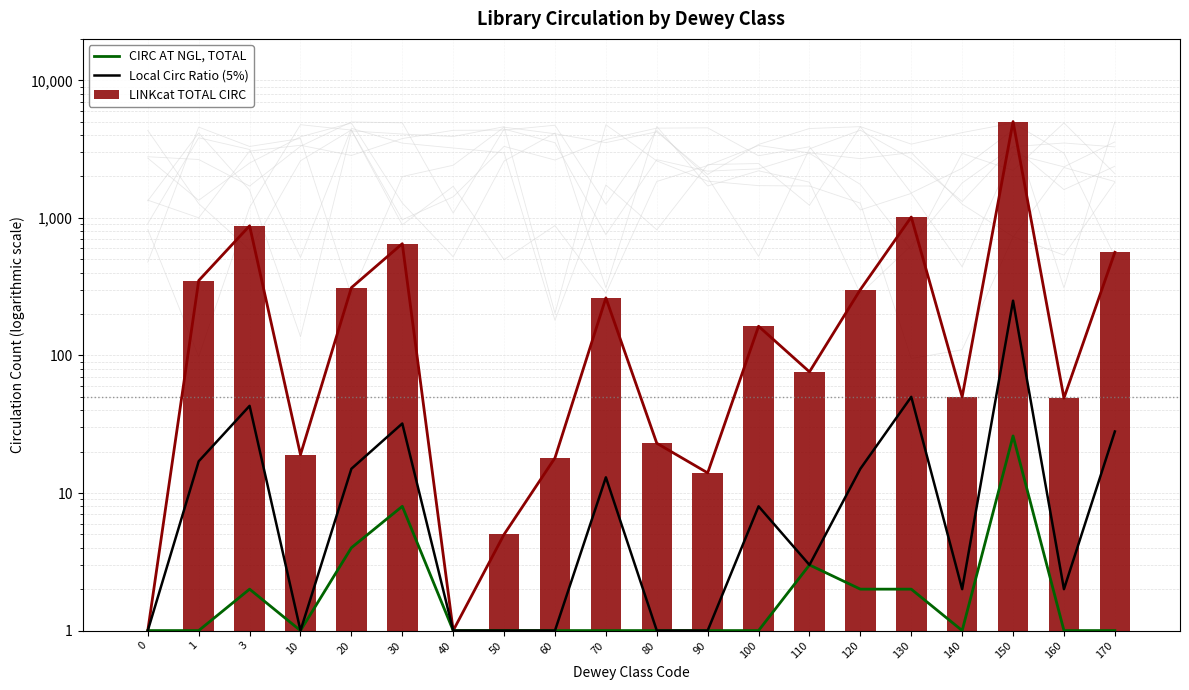

Count the number of data series in this chart.

3